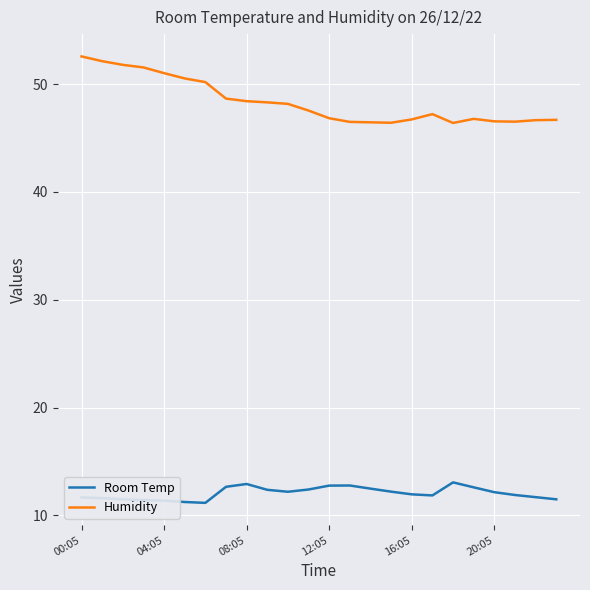

What is the sum of all Room Temp values?

289.6